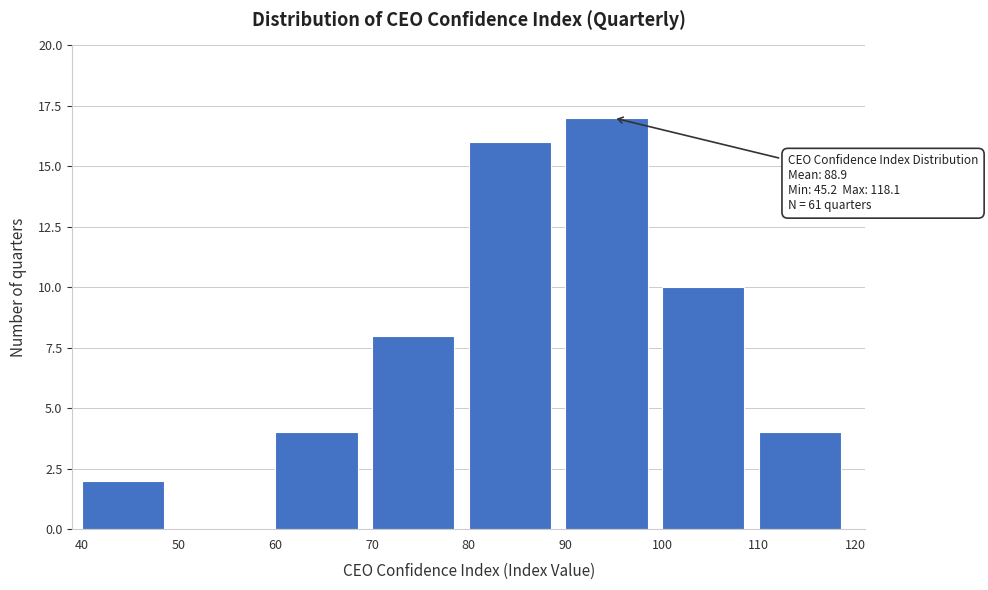

Which range on the x-axis has the tallest bar?

90 to 100